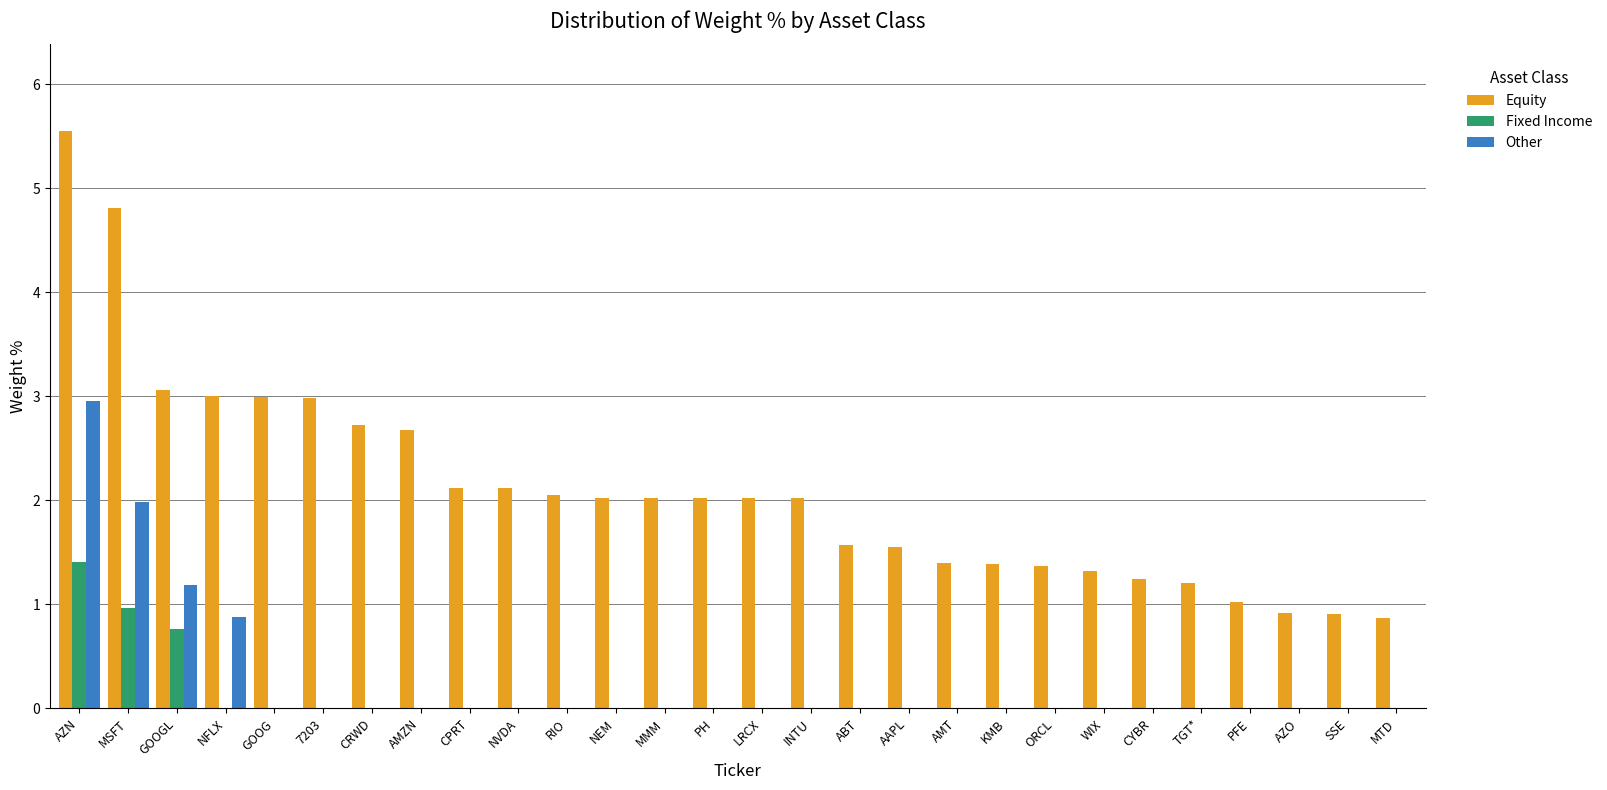

At which category does the chart reach its peak across all series?

AZN